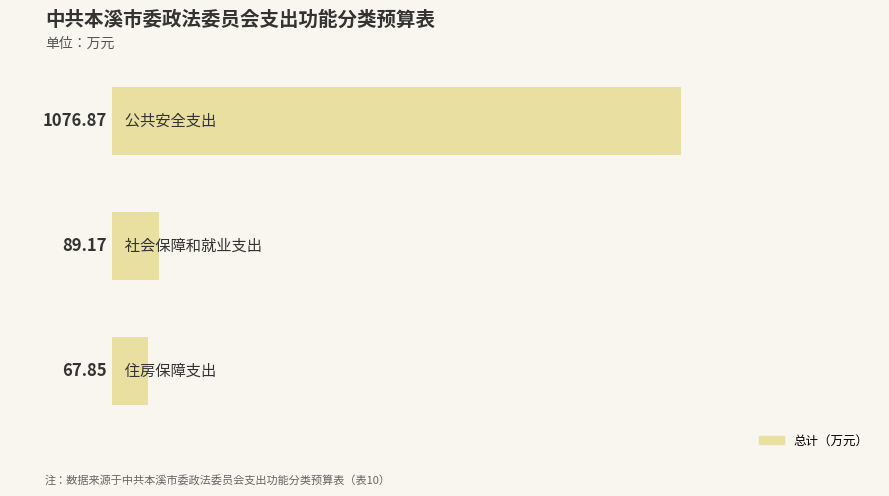

What is the difference between the maximum and minimum values?

1009.0